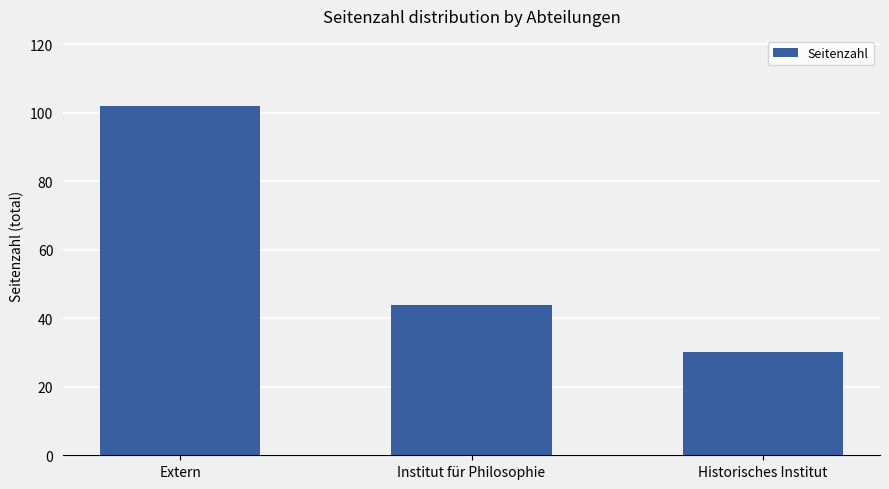

What is the label of the 1st bar from the left?

Extern